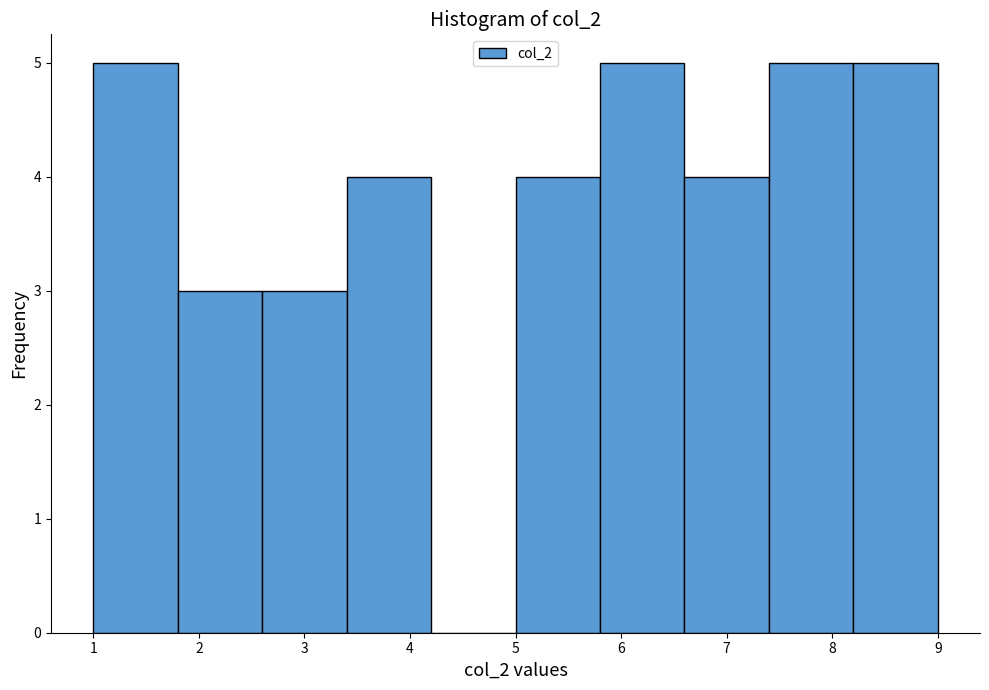

Reading left to right, list every bar in this chart as the range it spans on the x-axis followed by its height. The values are not printed on the chart, so give them approximately, as read against the axis.

1.0 to 1.8: 5
1.8 to 2.6: 3
2.6 to 3.4: 3
3.4 to 4.2: 4
4.2 to 5.0: 0
5.0 to 5.8: 4
5.8 to 6.6: 5
6.6 to 7.4: 4
7.4 to 8.2: 5
8.2 to 9.0: 5